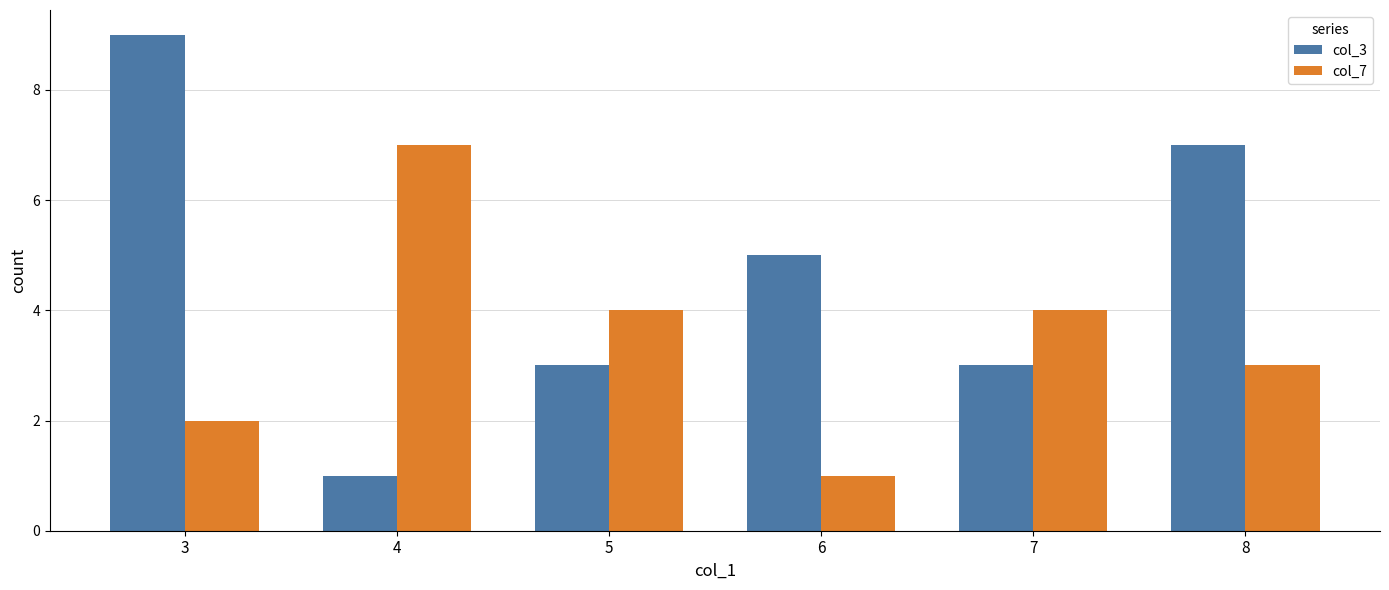

What is the difference between the highest and lowest values at 8?

4